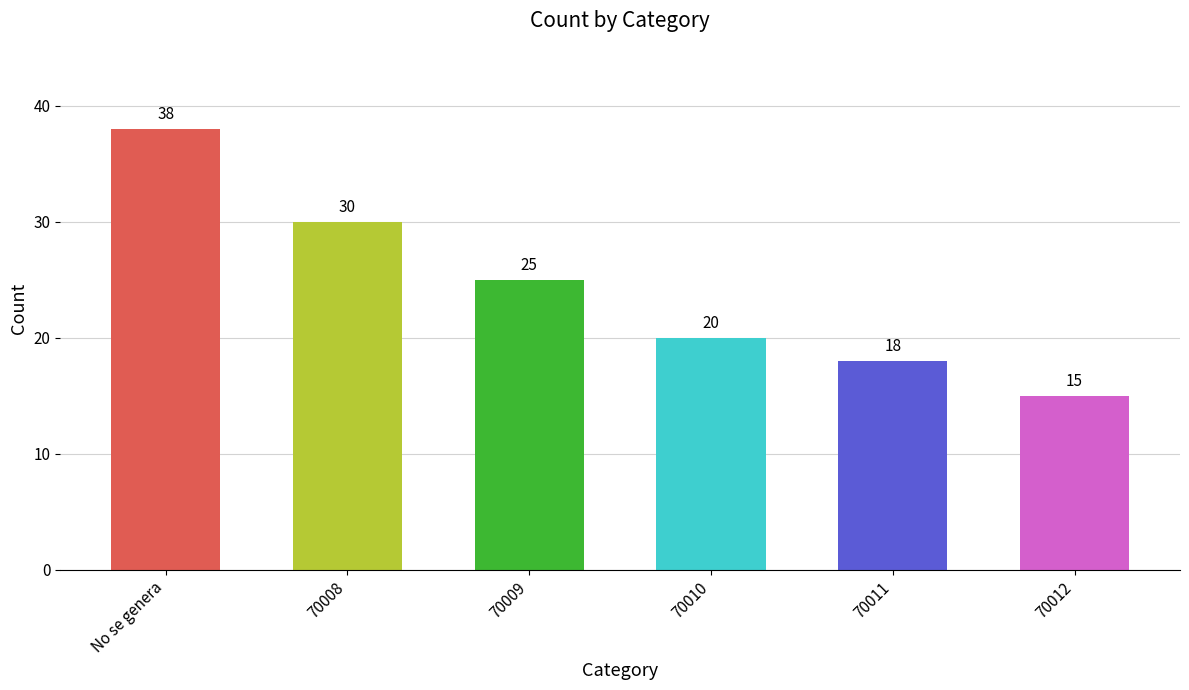

What is the ratio of the value at 70010 to the value at No se genera?

0.5